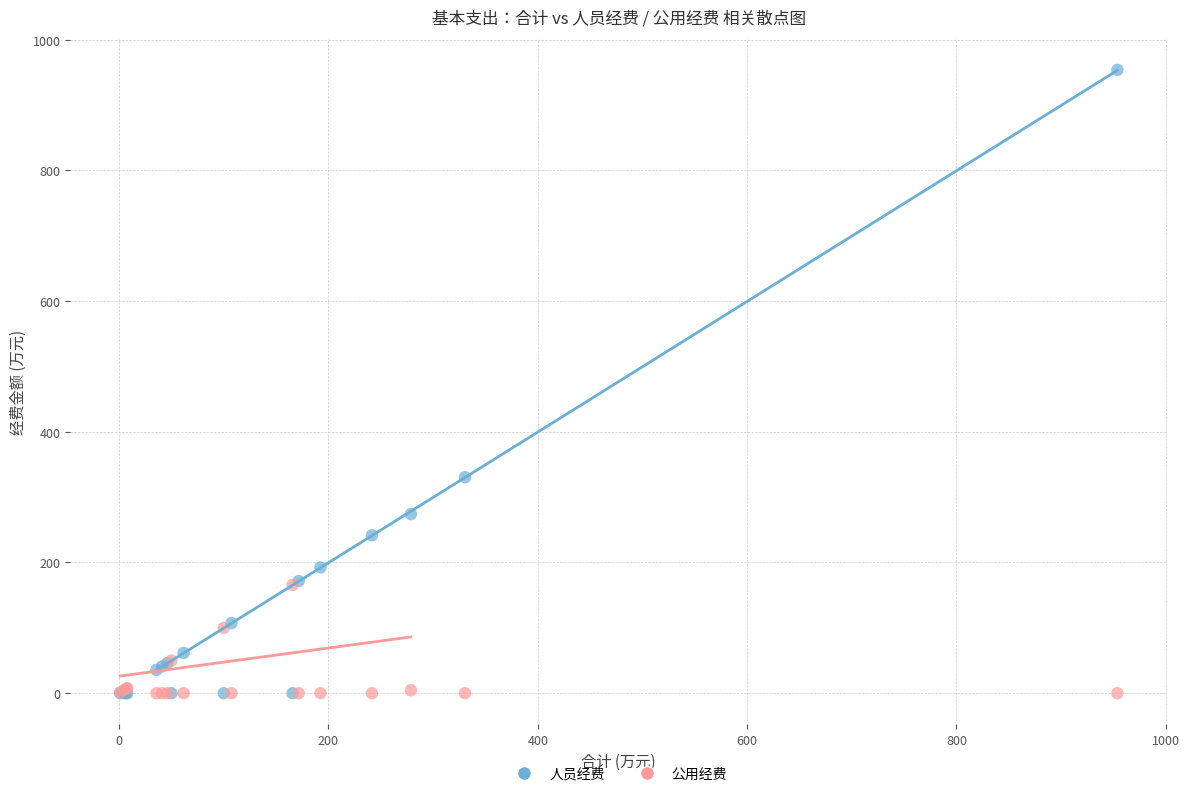

What are all the series names shown in the legend?

人员经费, 公用经费